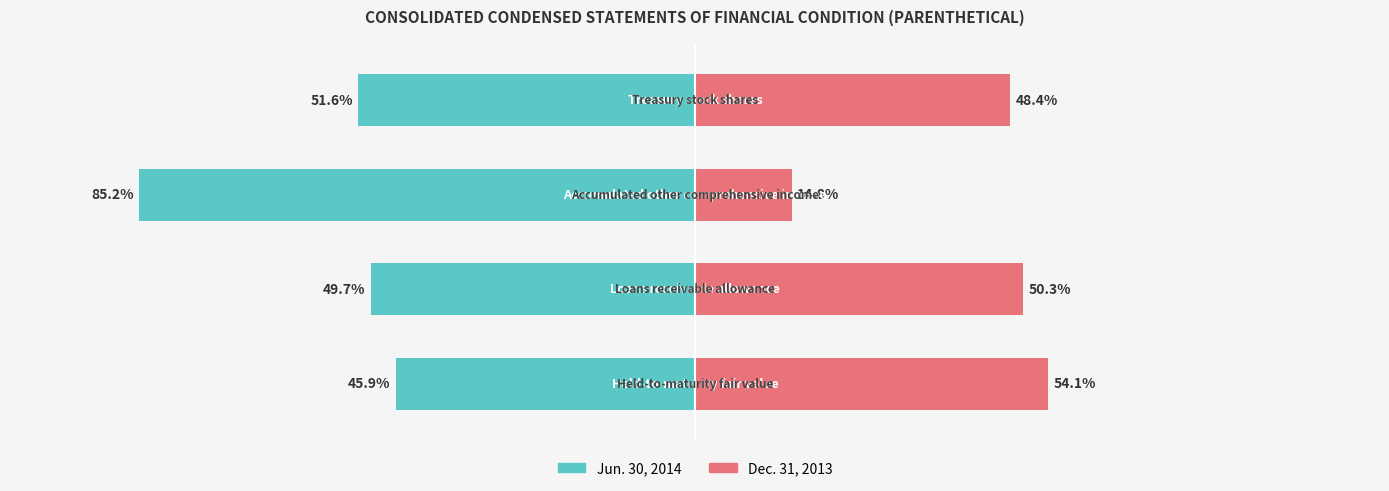

What is the difference between the Dec. 31, 2013 values at 0 and 1?

3.8